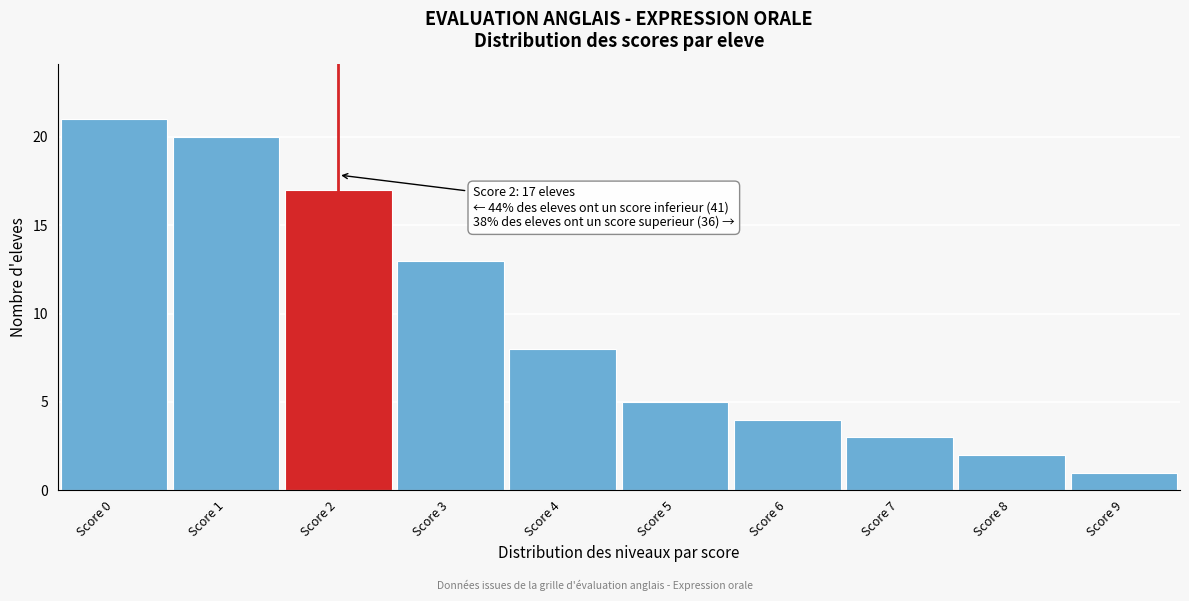

Over which range of the x-axis is the bar tallest?

-0.5 to 0.5